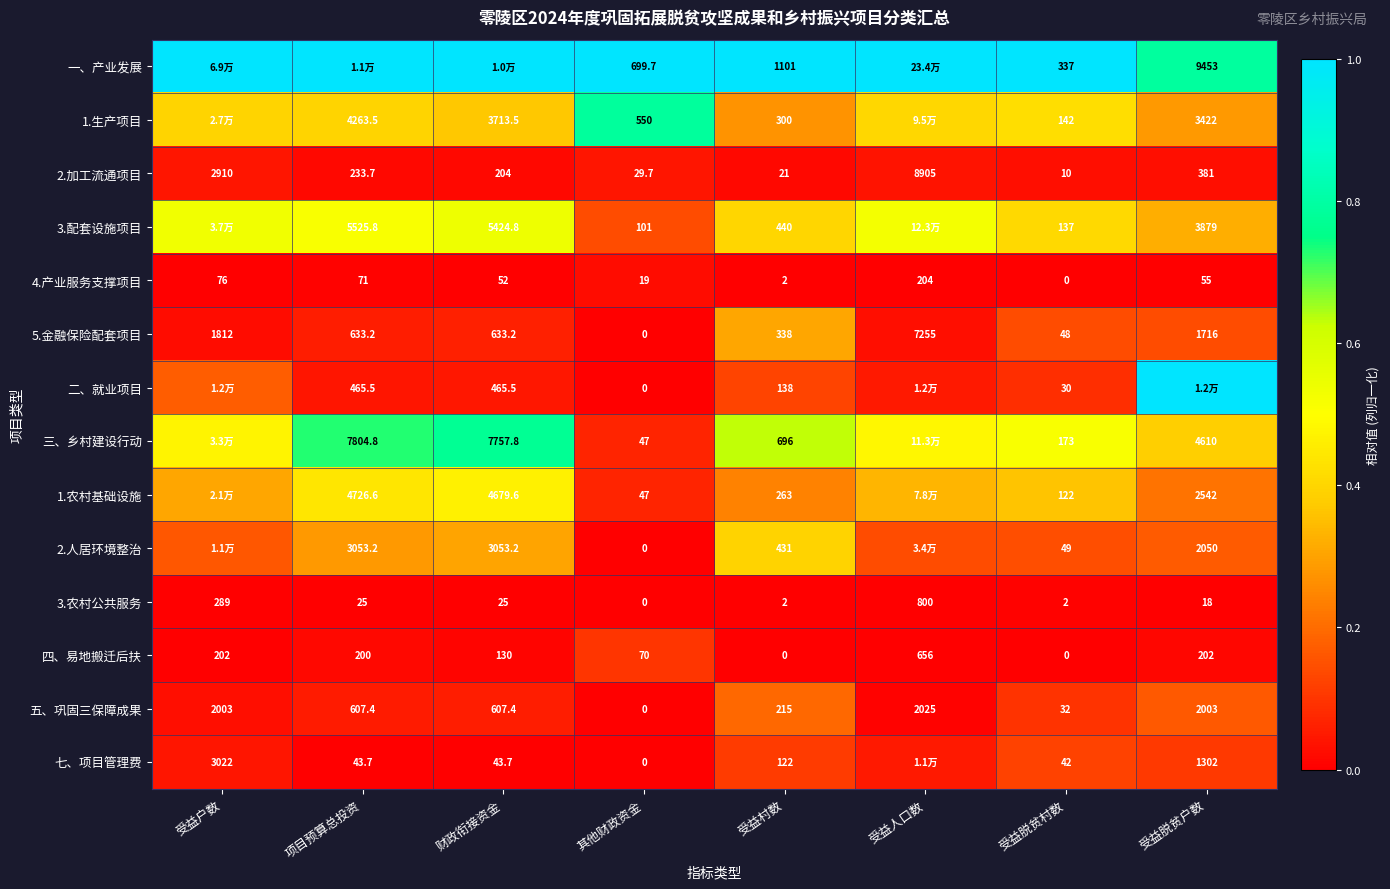

The 3.农村公共服务 series shows -0.0 at 受益脱贫户数. True or false?

False